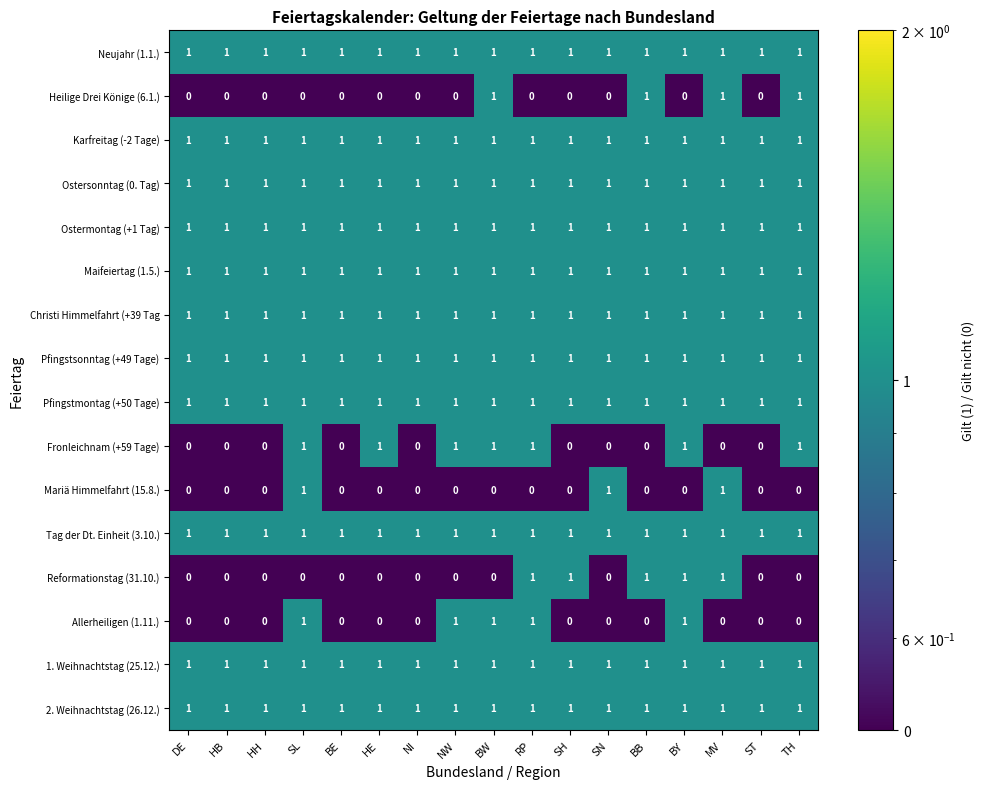

How many Allerheiligen (1.11.) values are between 0 and 1?

17